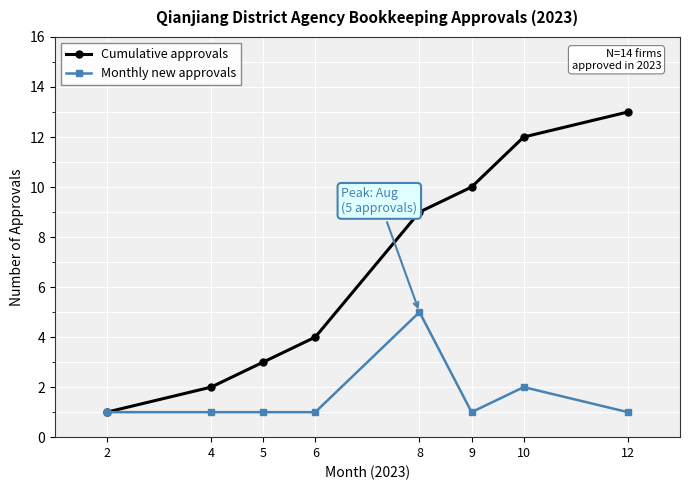

List the series in order of their overall mean, lowest first.

Monthly new approvals, Cumulative approvals